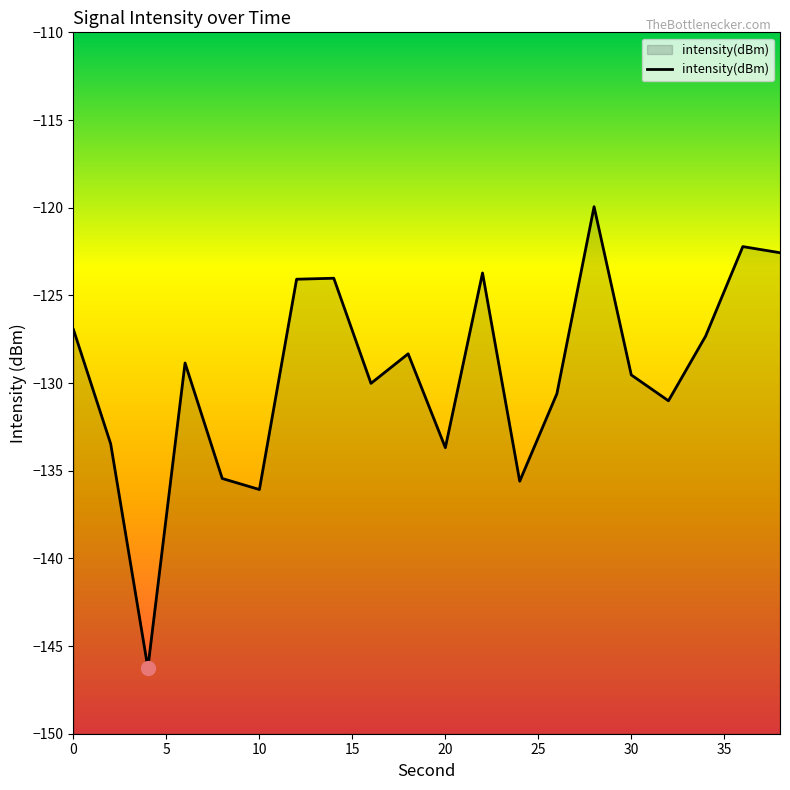

At which label is the value closest to -133?

2